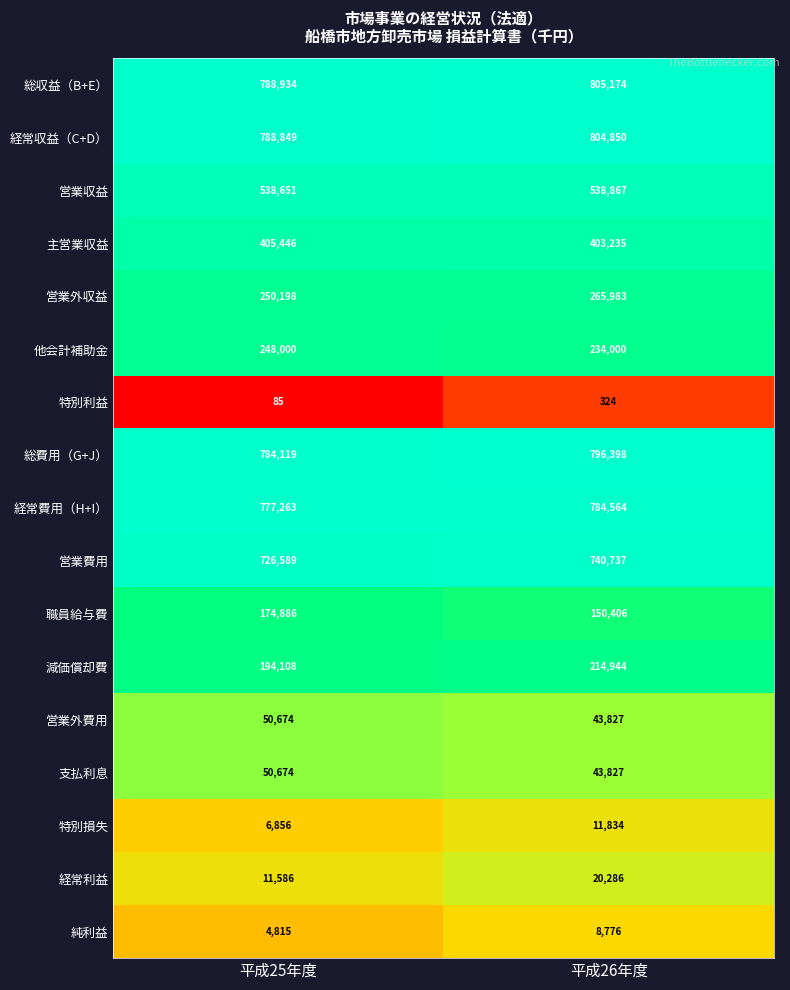

What is the sum of all 経常収益（C+D） values?

1593699